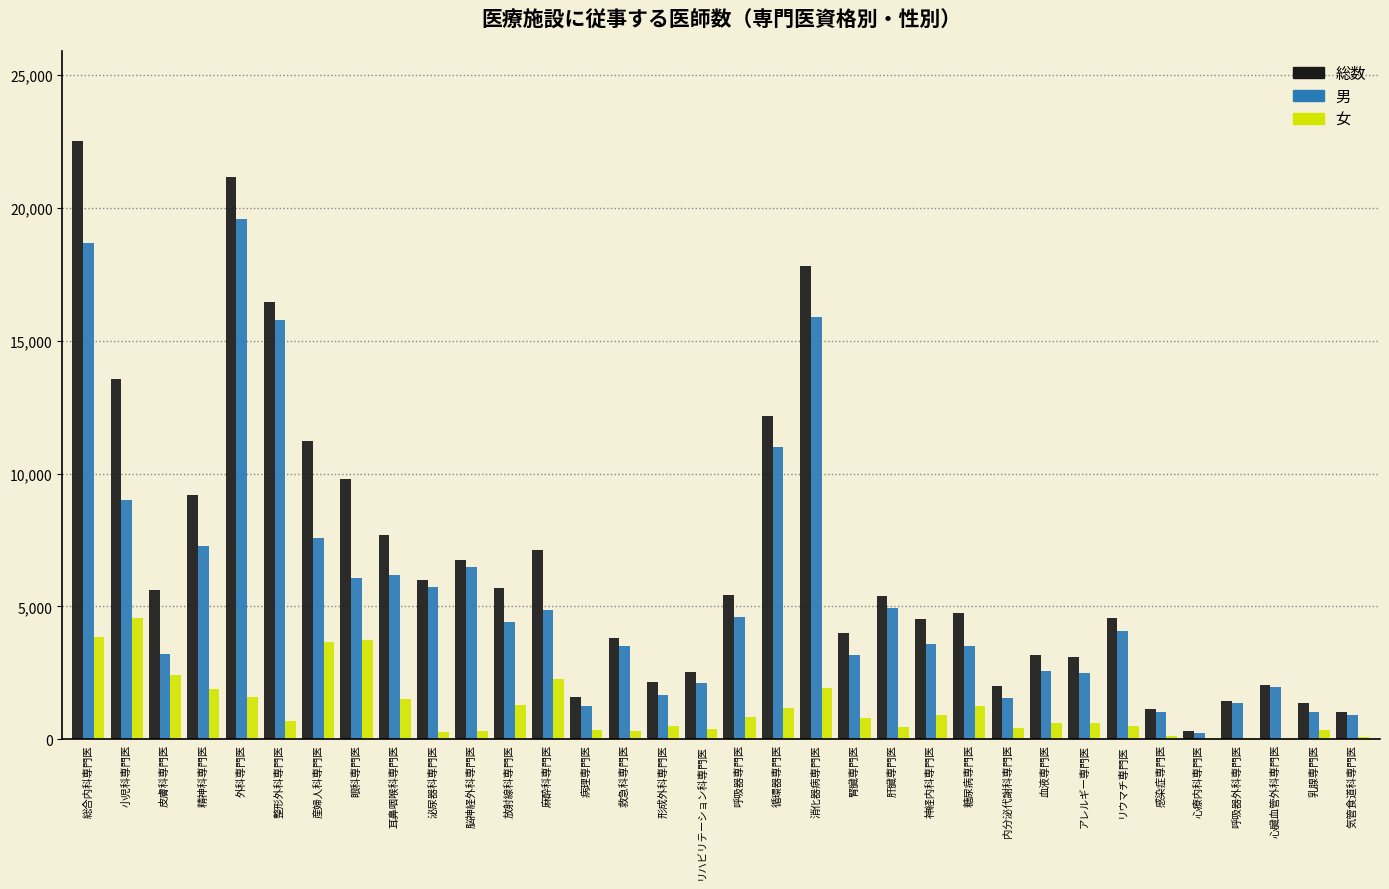

The value of 男 at 脳神経外科専門医 is 6467. True or false?

True